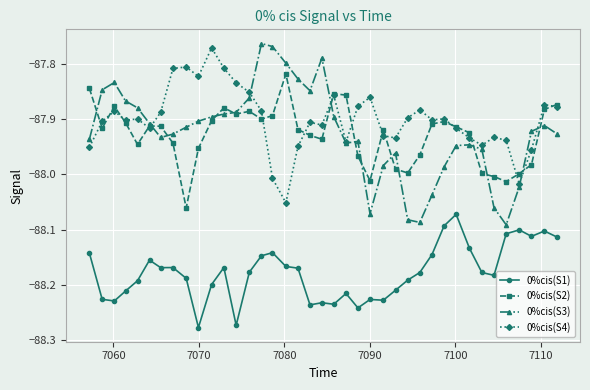

True or false: 0%cis(S1) and 0%cis(S4) cross at least once.

False